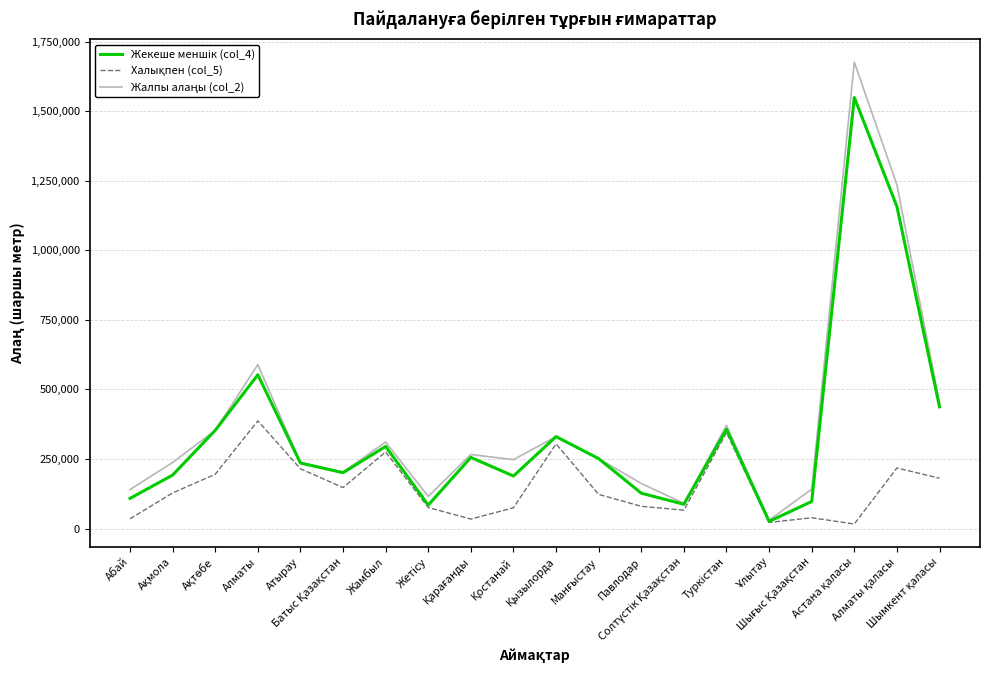

What is the greatest value displayed?

1676197